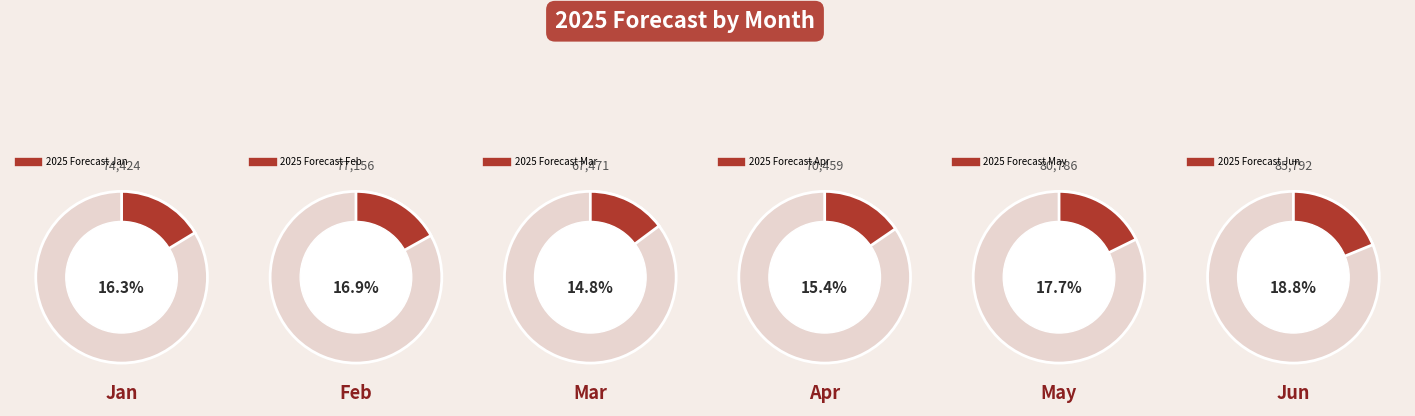

What is the ratio of the value at Jun to the value at Mar?

1.3